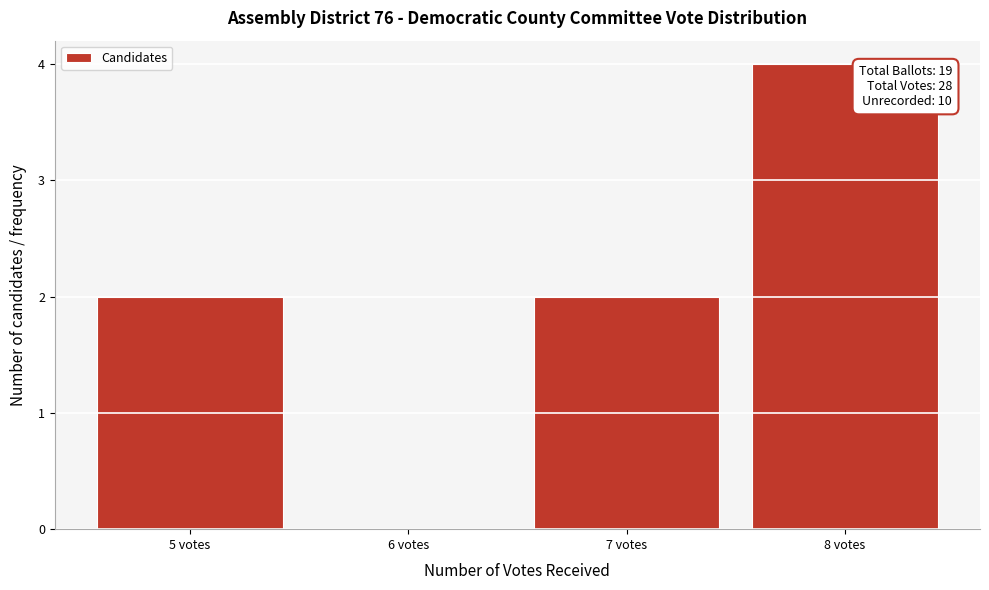

Which range on the x-axis has the tallest bar?

7.5 to 8.5